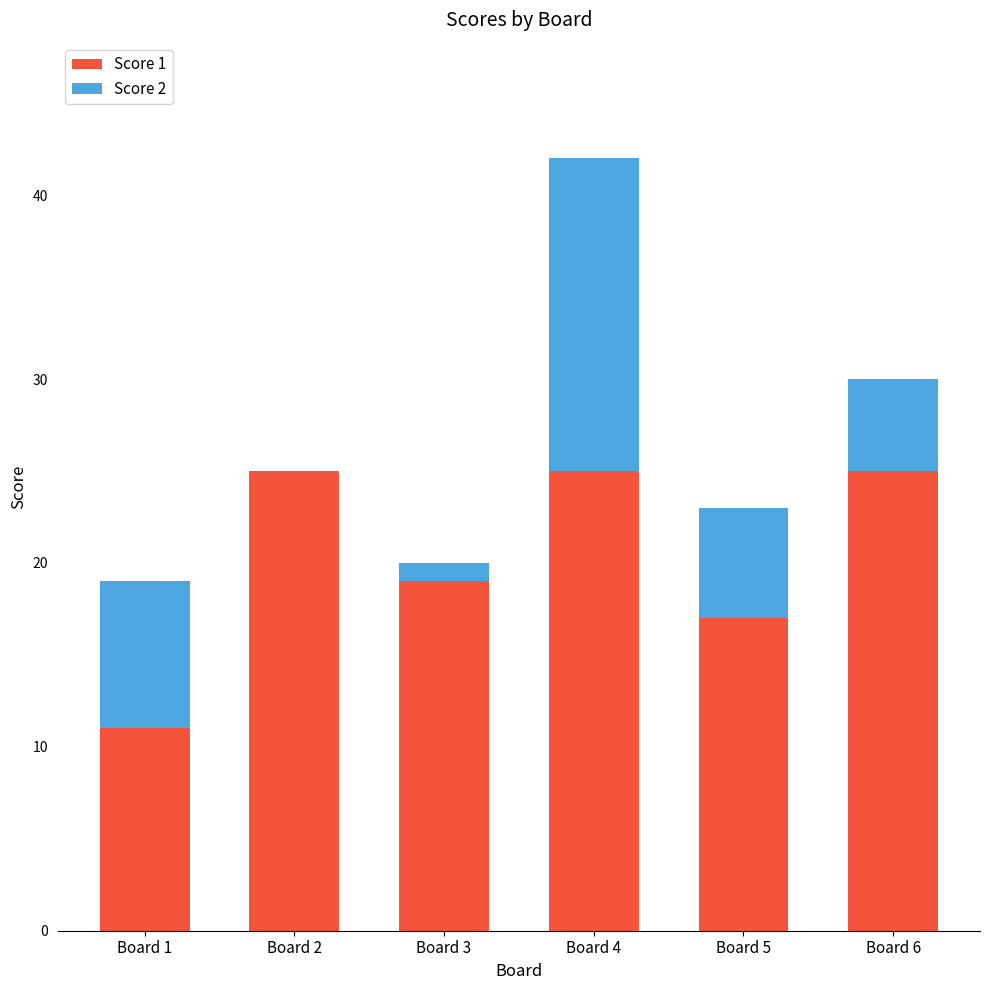

The Score 1 series shows 27 at Board 5. True or false?

False